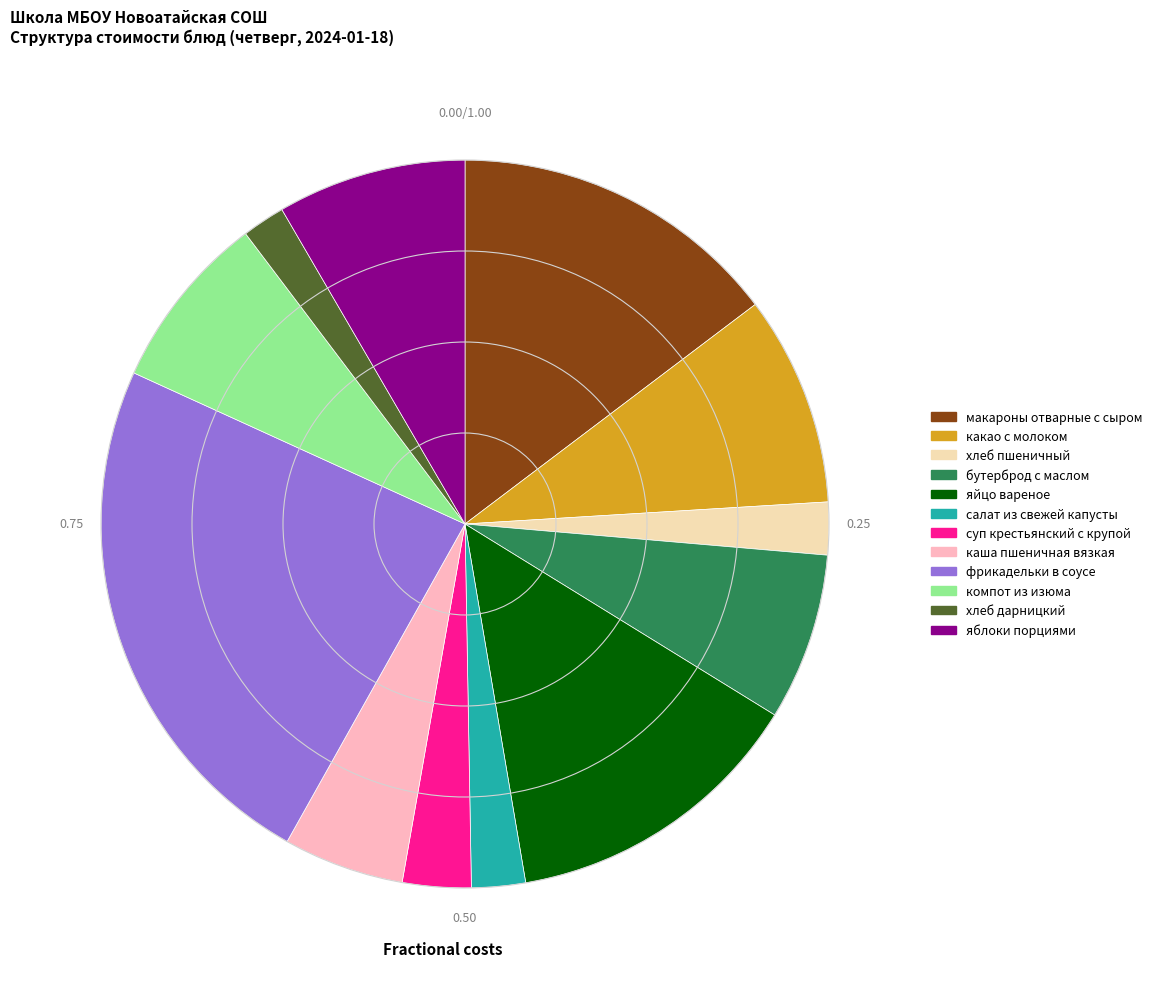

Is the sum of хлеб дарницкий and каша пшеничная вязкая greater than half?

No